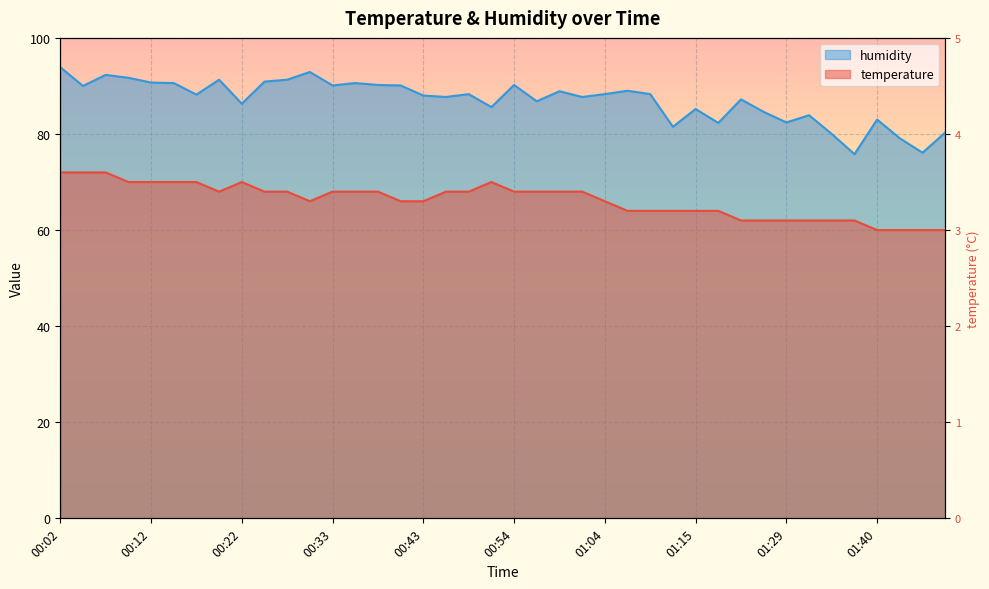

How many data points in humidity are above 88?

21